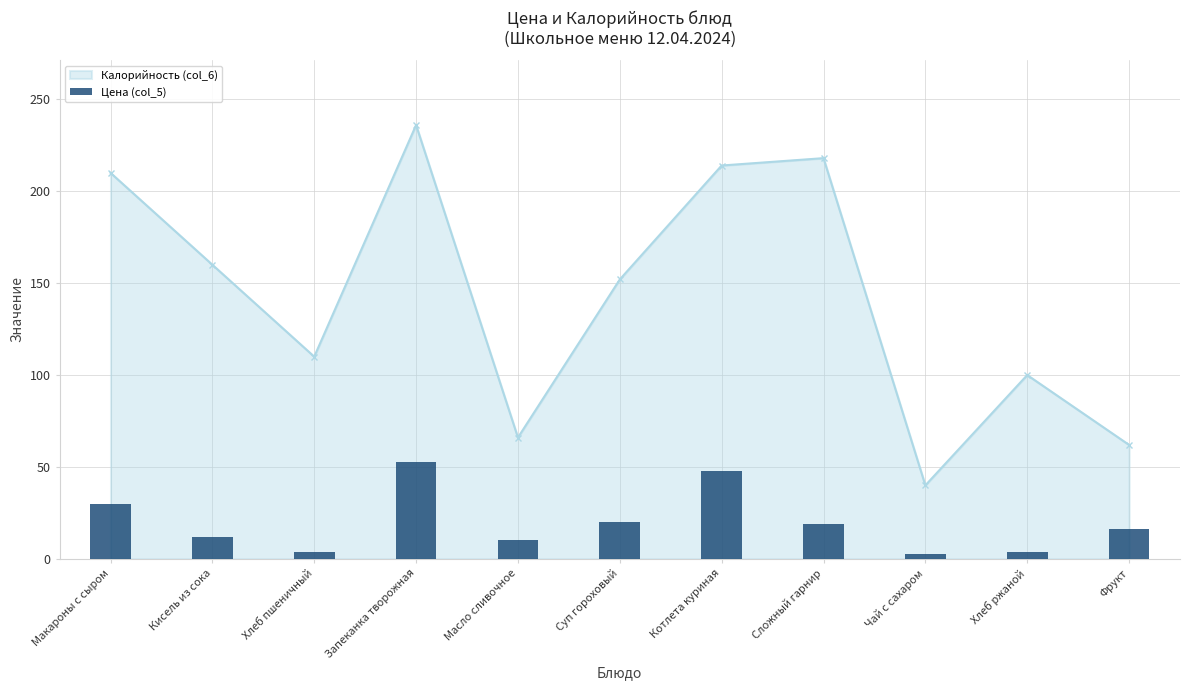

What is the label of the 1st bar from the left?

Макароны с сыром